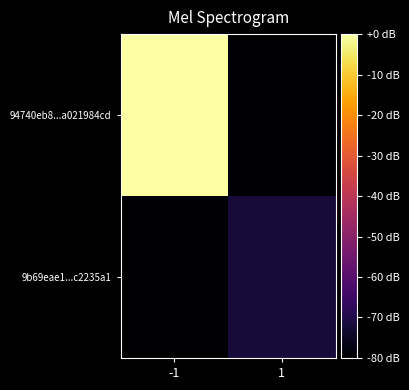

Reading right to left, transcribe all the data shown in this chart.

94740eb8...a021984cd: 1=-80.0	-1=0.0
9b69eae1...c2235a1: 1=-71.9	-1=-80.0